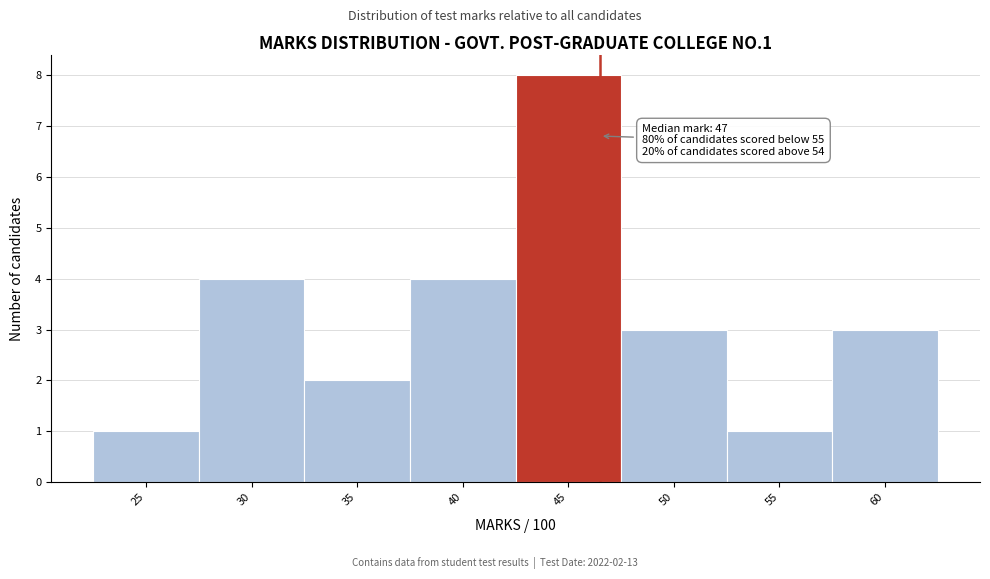

Reading left to right, list all the values displayed in this chart.

25=1	30=4	35=2	40=4	45=8	50=3	55=1	60=3